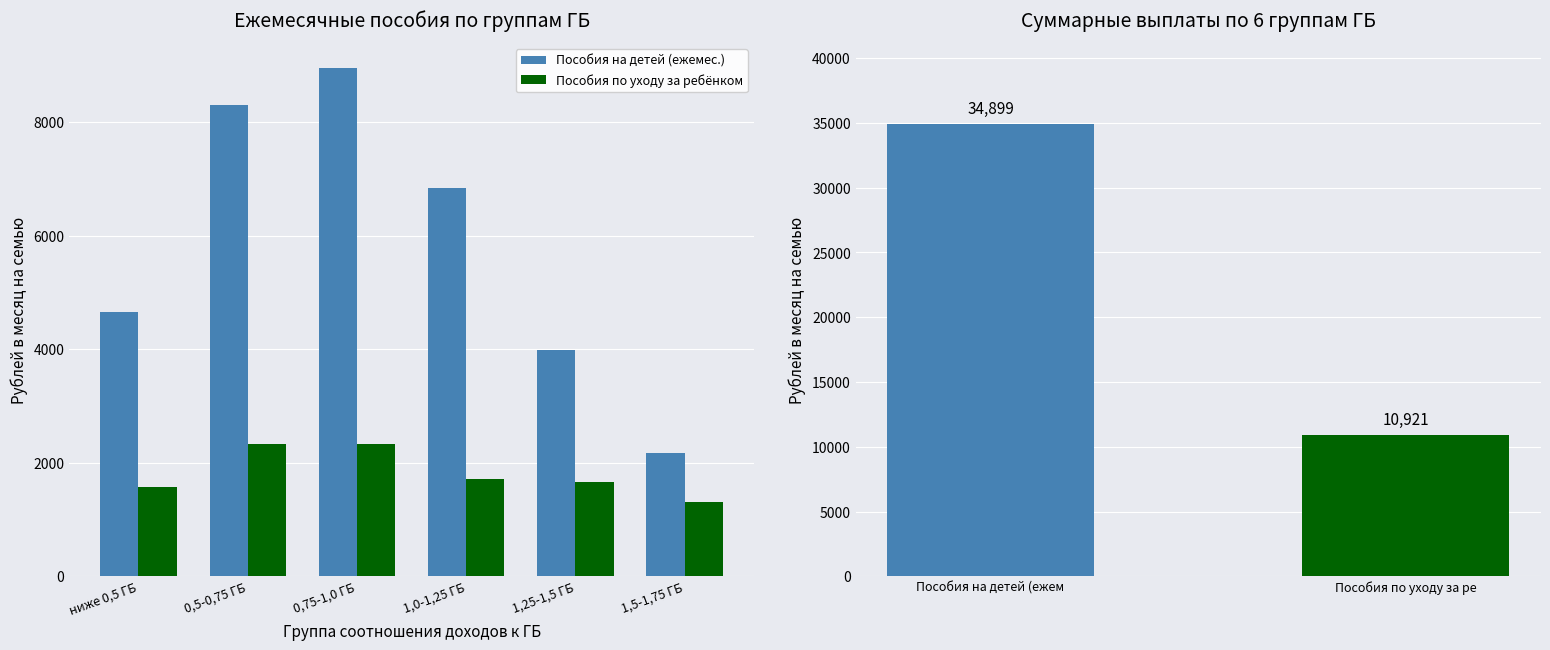

What is the label of the 5th bar from the left?

1,25-1,5 ГБ